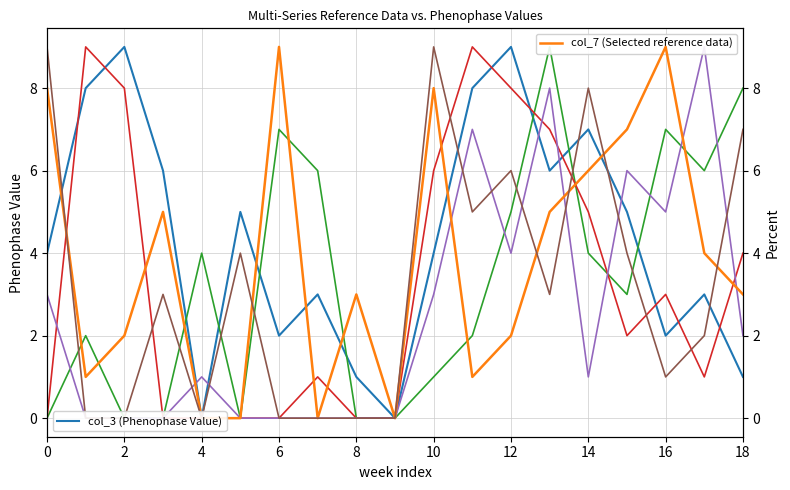

Which series has the largest total across all categories?

col_3 (Phenophase Value)